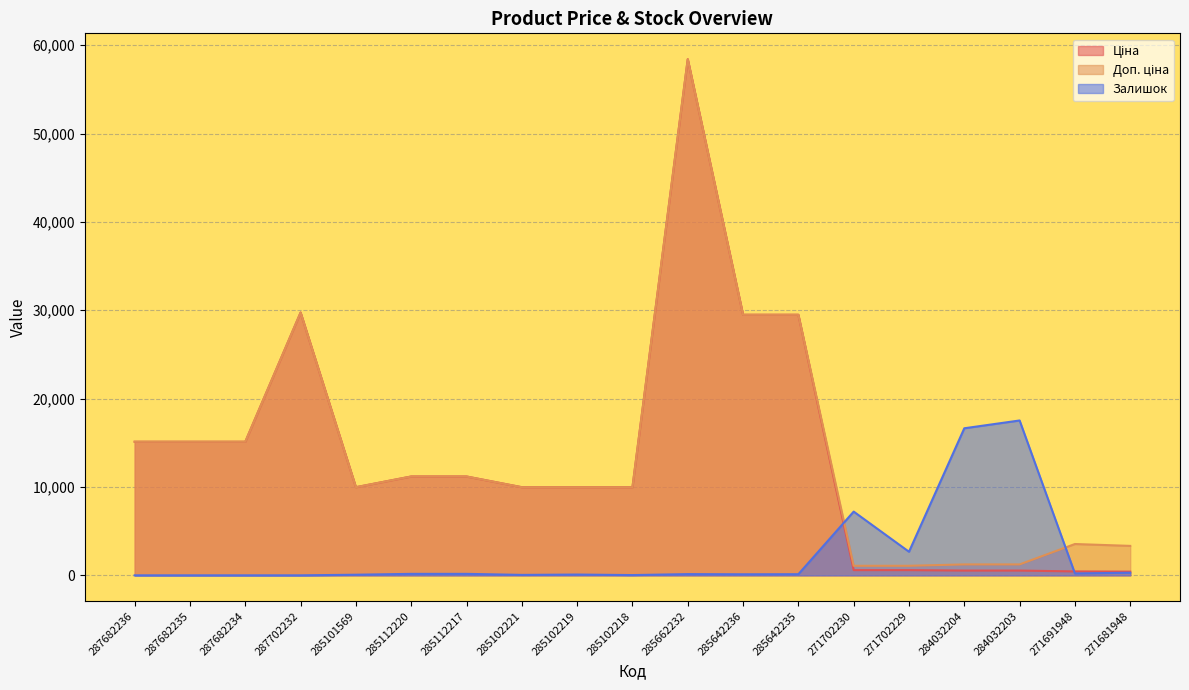

What is the value of the Доп. ціна point at the 13th from the left?

29491.5